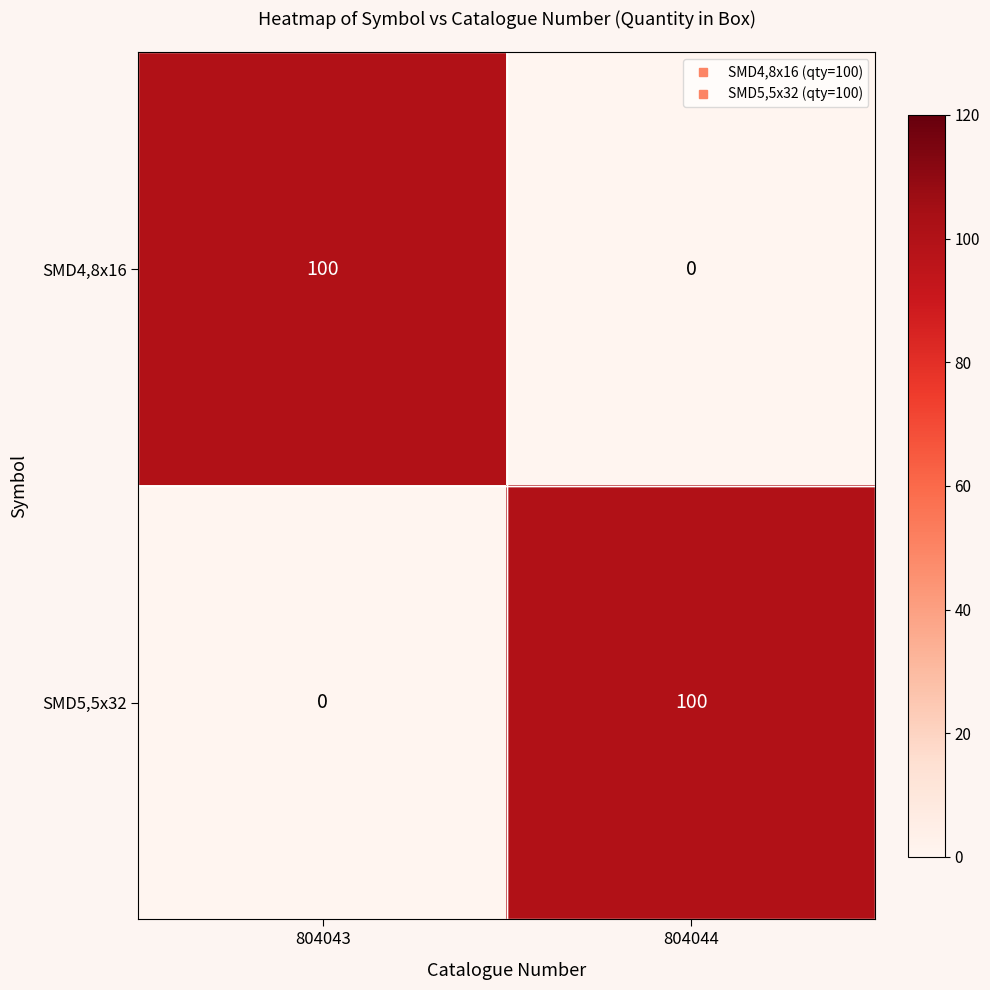

What is the difference between the SMD5,5x32 values at 804043 and 804044?

100